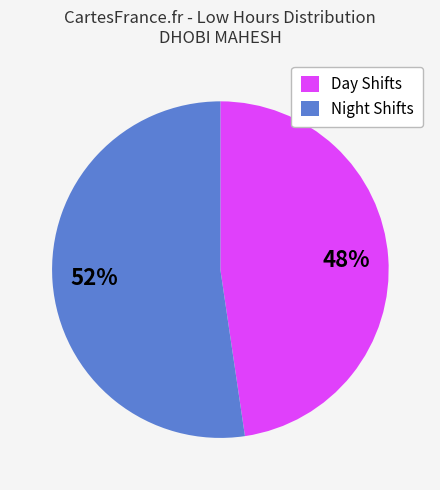

Count the number of slices in the pie.

2